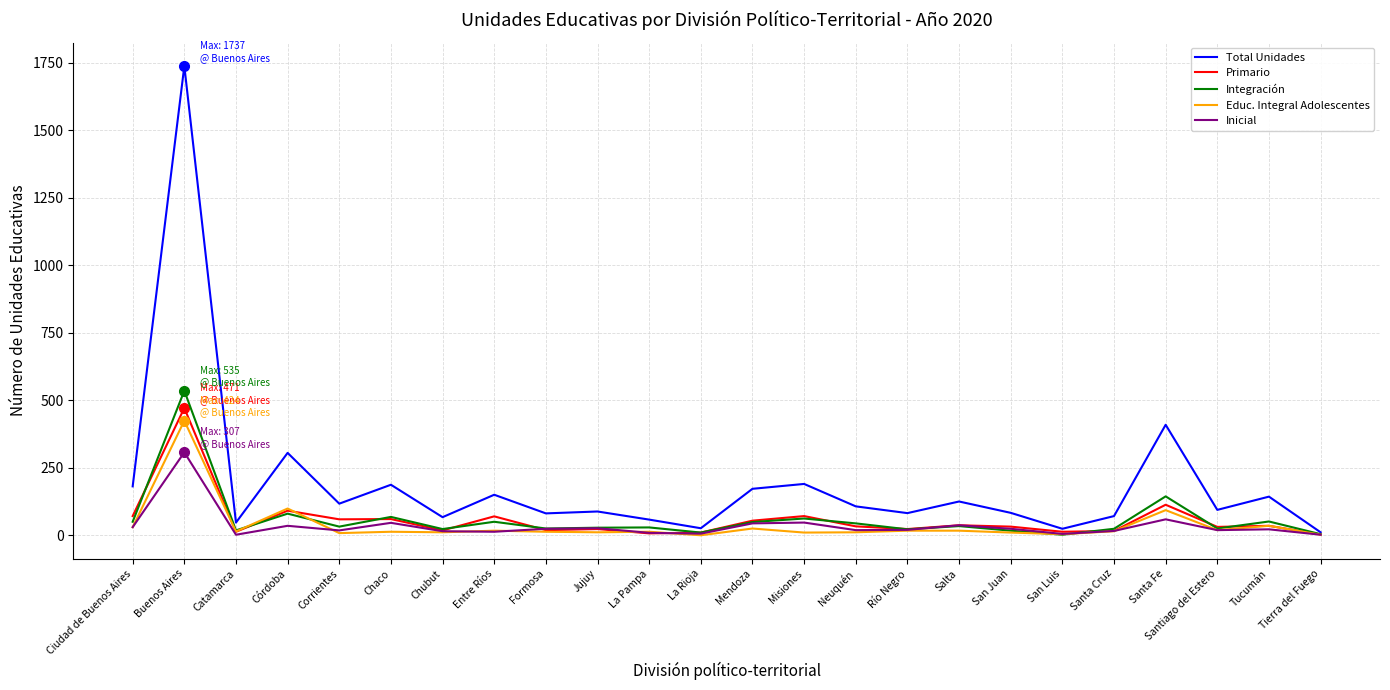

What is the average value of the Integración series?

59